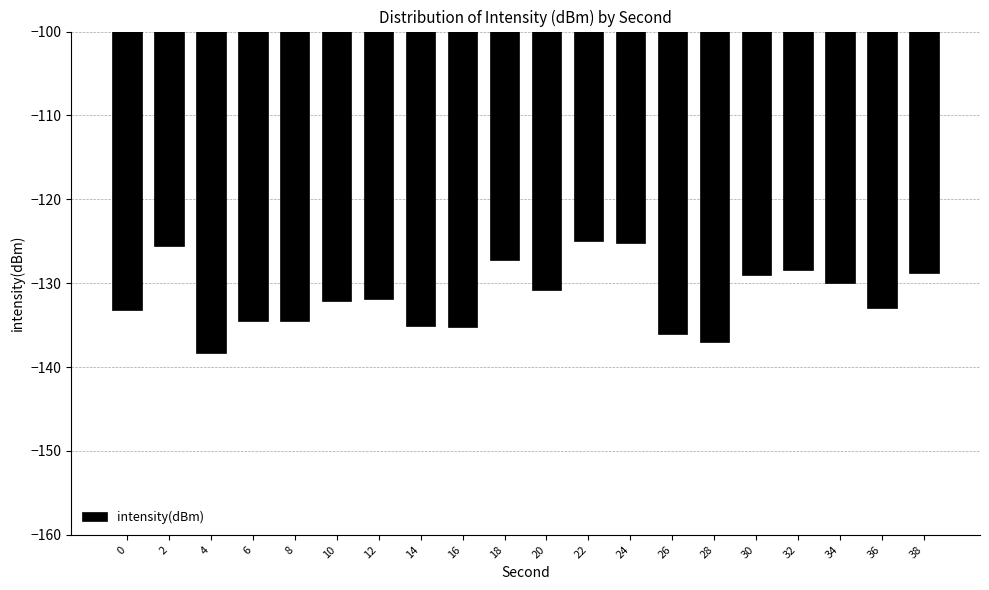

What is the smallest value displayed?

-138.3